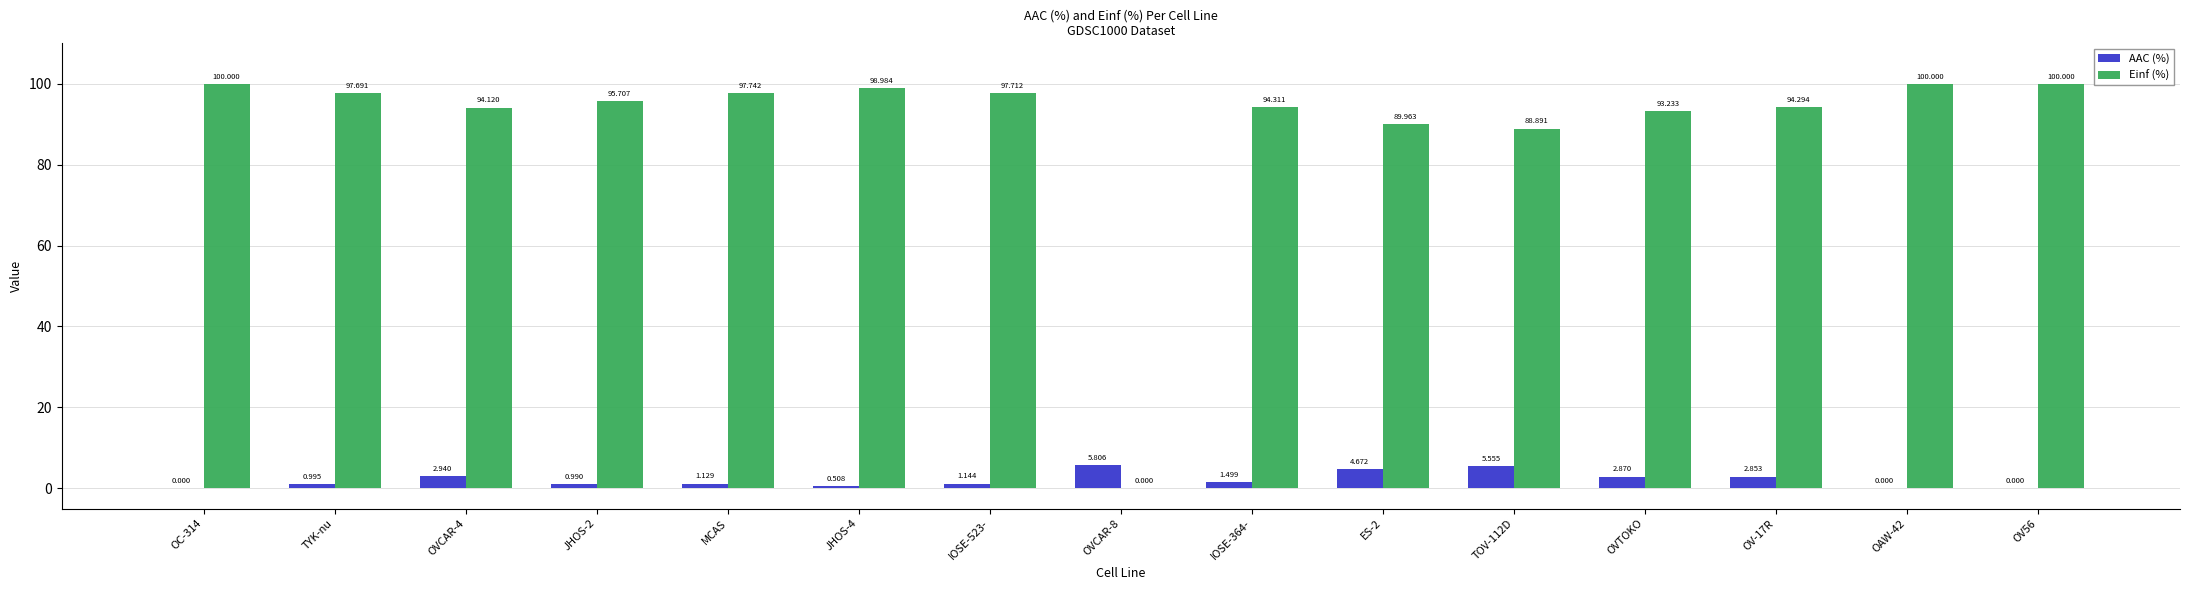

How many positive values does the AAC (%) series have?

12